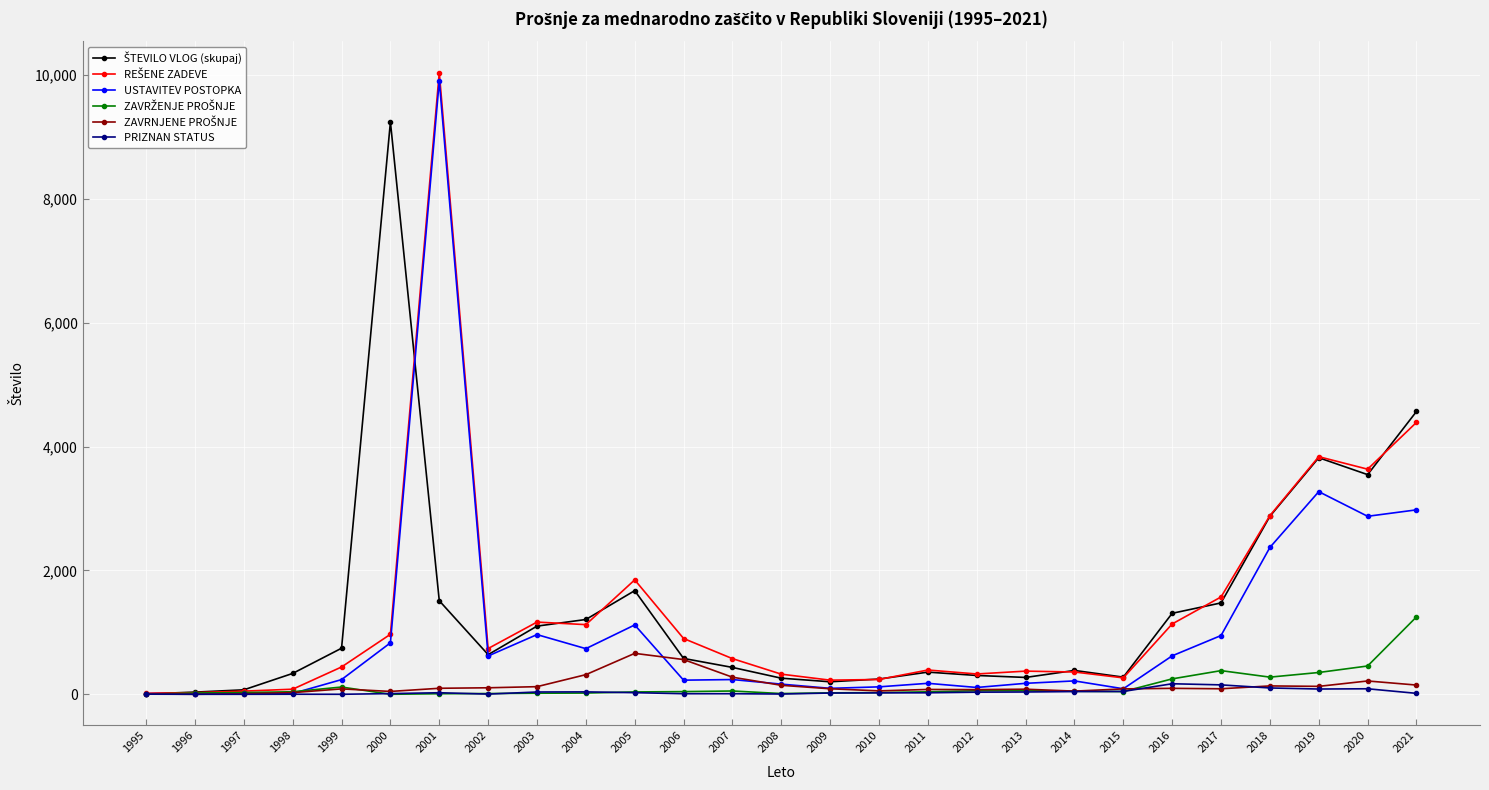

At which category is the sum across all series the highest?

2001